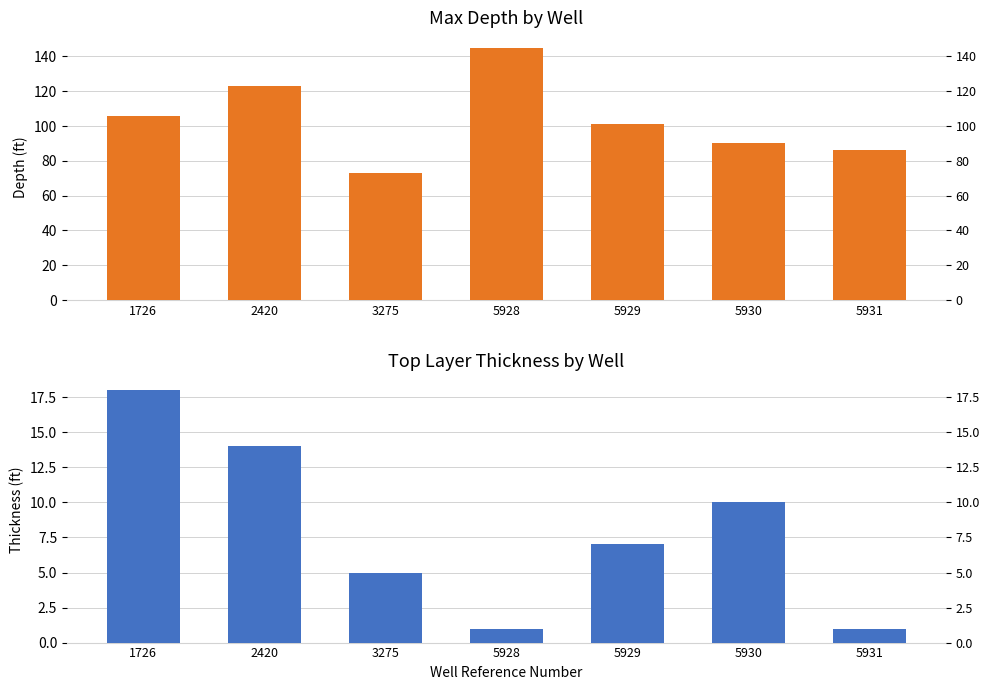

What is the value of the MAX DEPTH (BOTTOM) bar at the 6th from the left?

90